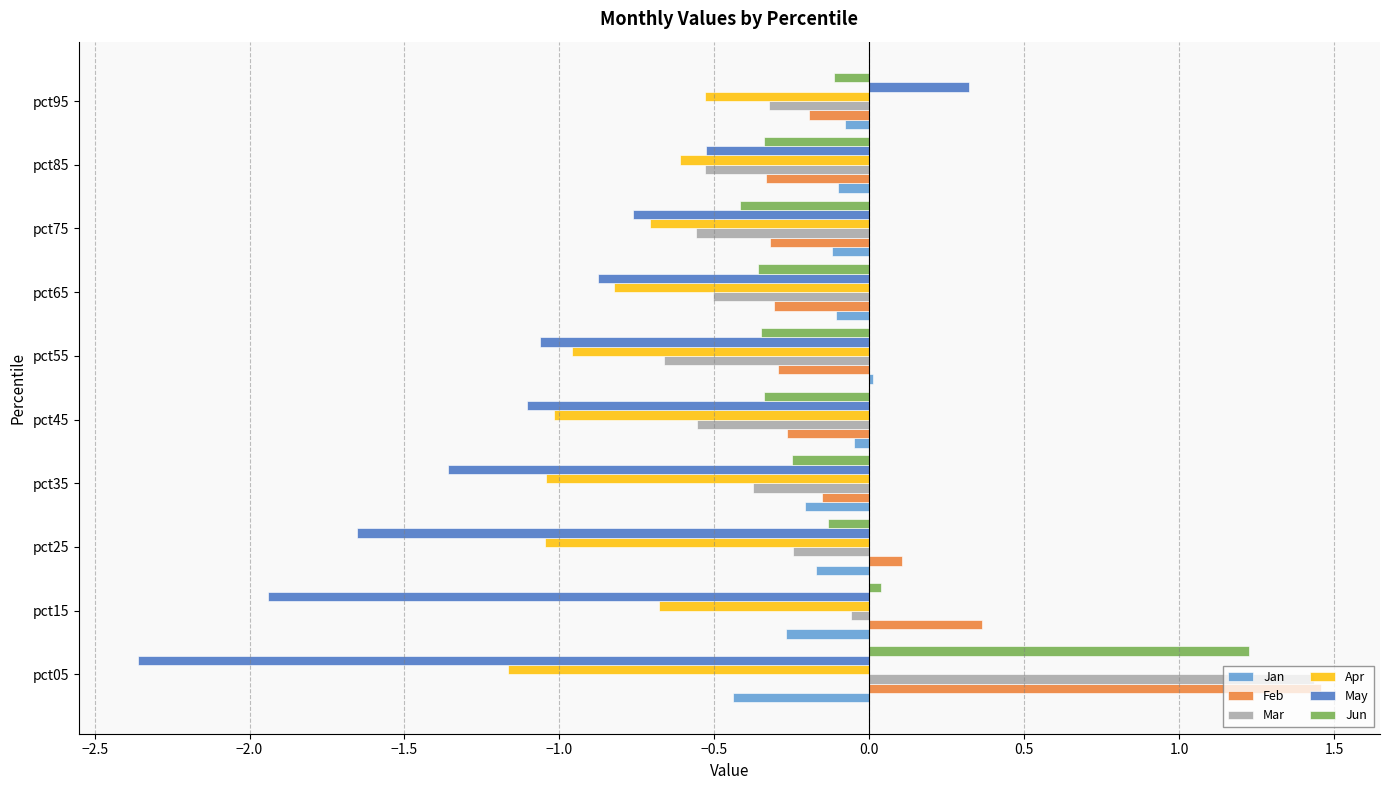

Between pct15 and pct65, which series saw the biggest shift?

May